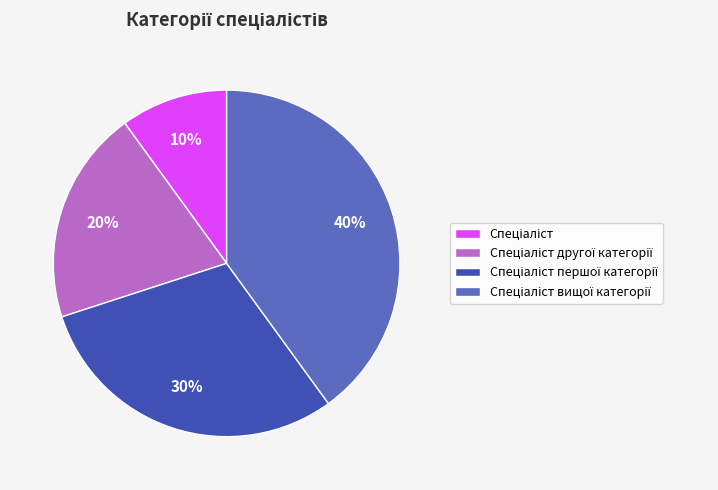

Is there a majority slice in this chart?

No